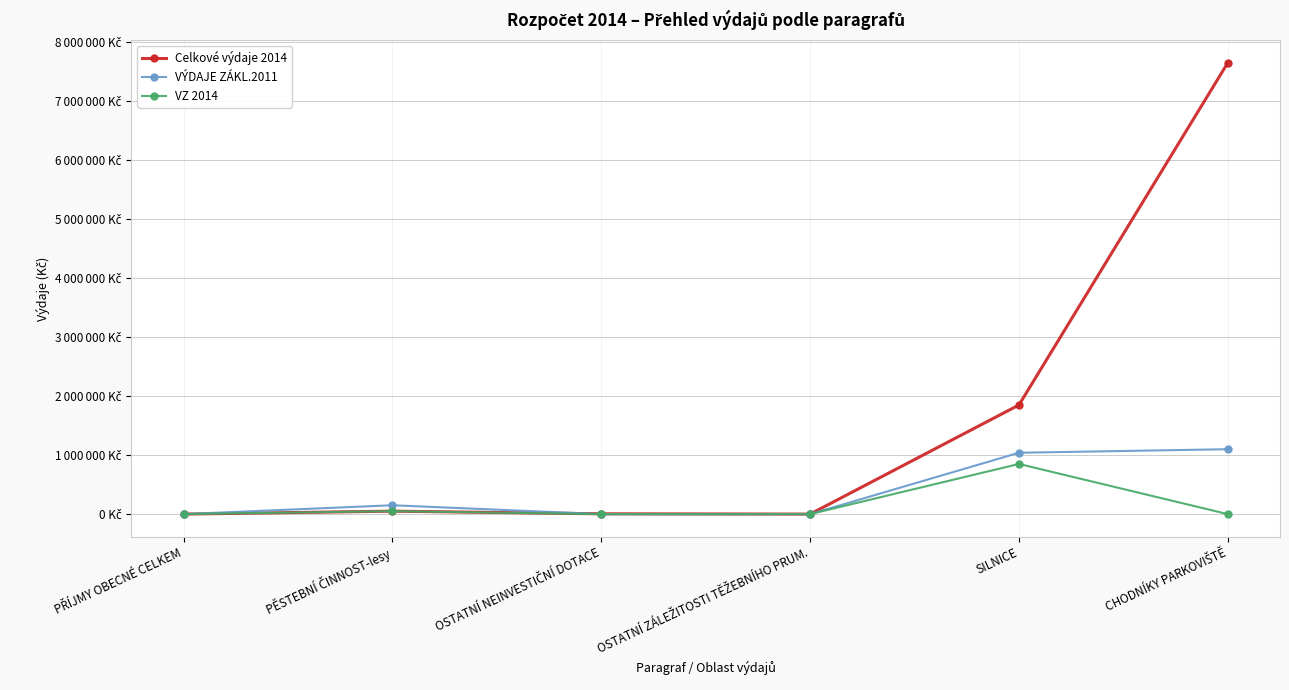

True or false: VZ 2014 has a value of 365680 at PŘÍJMY OBECNÉ CELKEM.

False